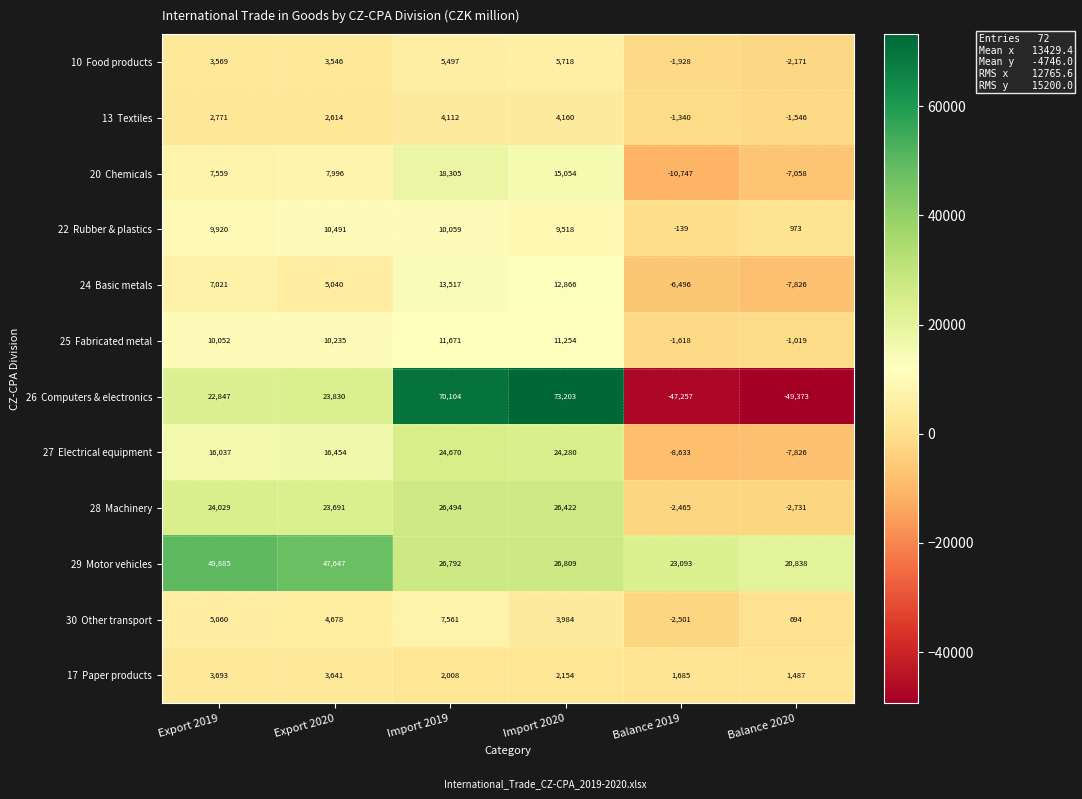

At which category does the chart reach its peak across all series?

Import 2020